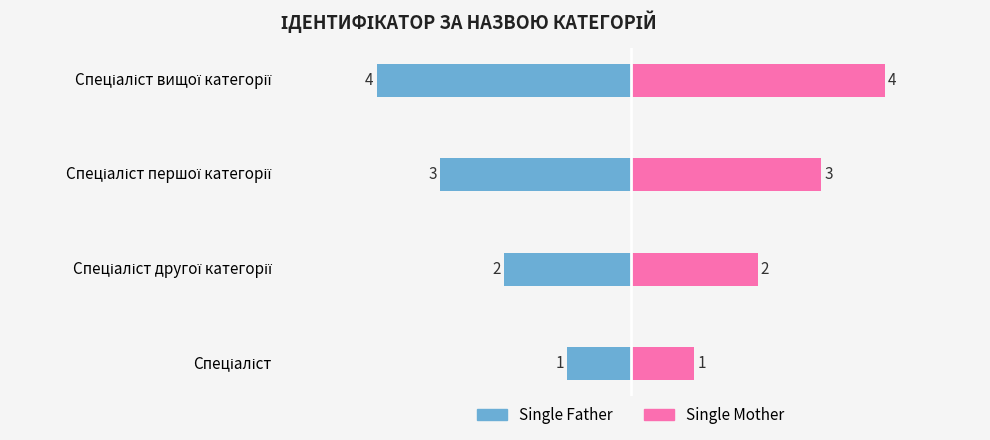

What are all the series names shown in the legend?

Single Father, Single Mother